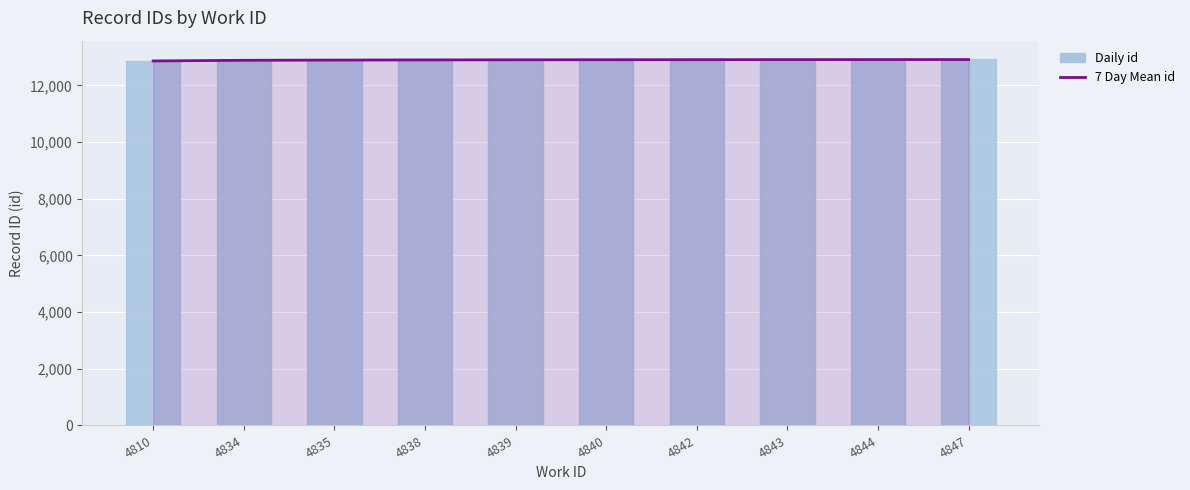

At how many categories does at least one series exceed 12866?

9